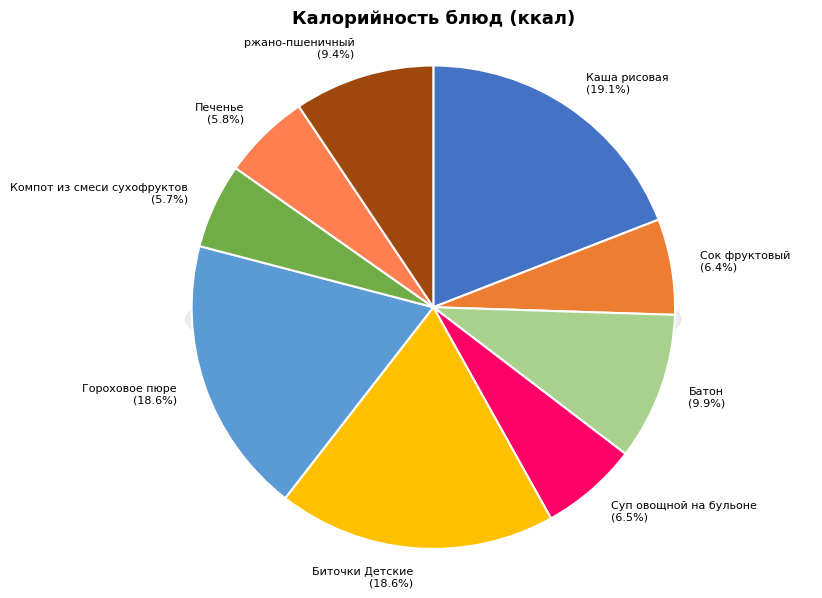

What percentage do Гороховое пюре and Каша рисовая together represent?

37.7%